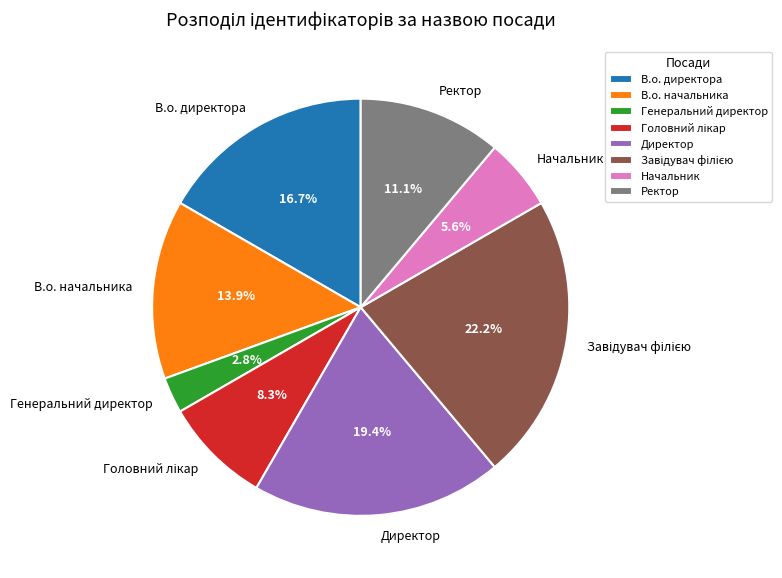

Does В.о. начальника represent more than half of the total?

No